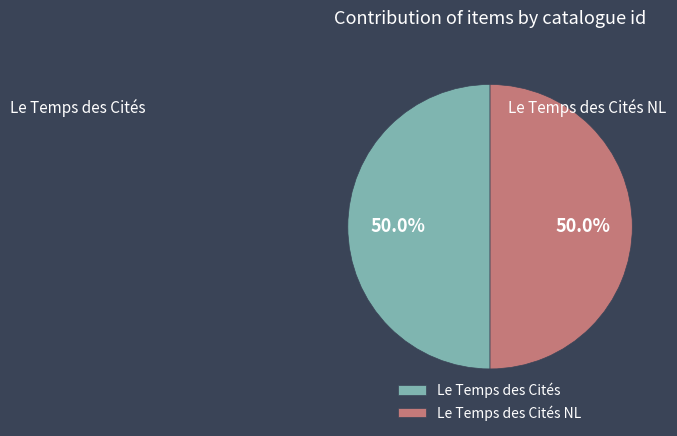

Is the sum of Le Temps des Cités and Le Temps des Cités NL greater than half?

Yes